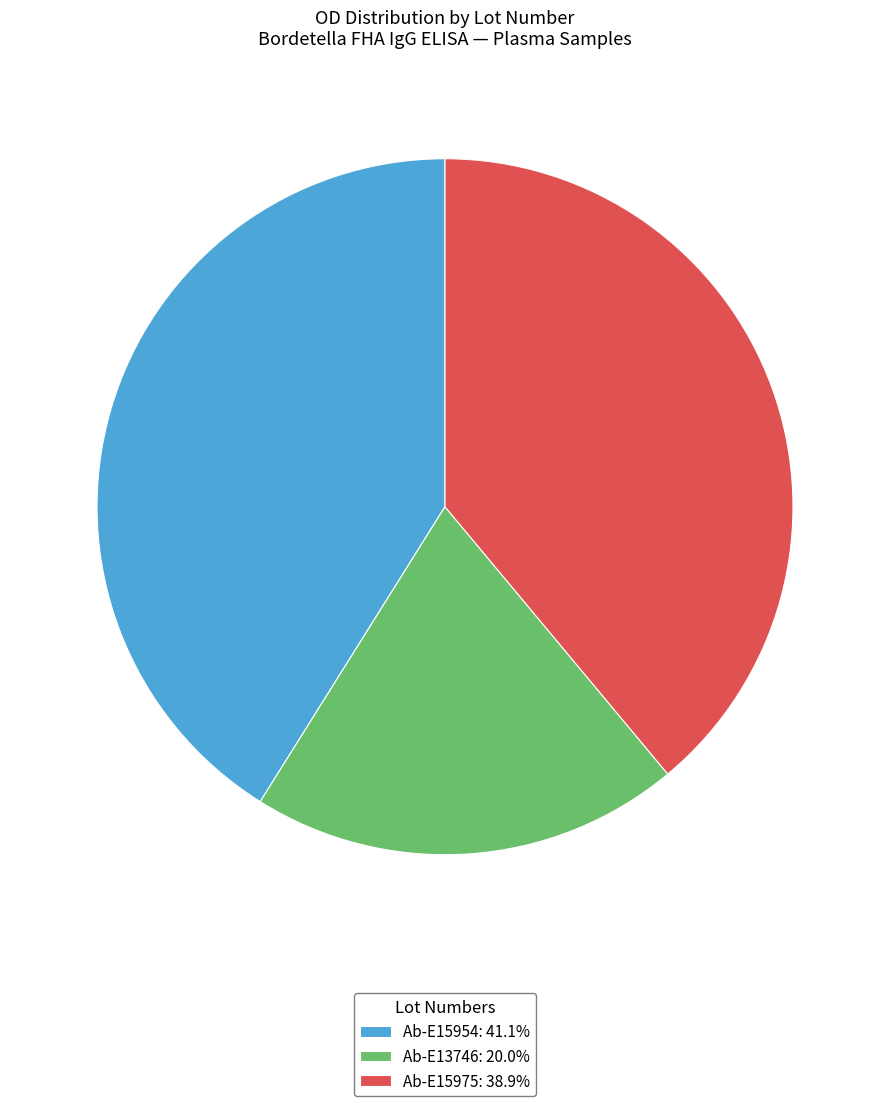

The Ab-E15954 slice represents 33% of the pie. True or false?

False